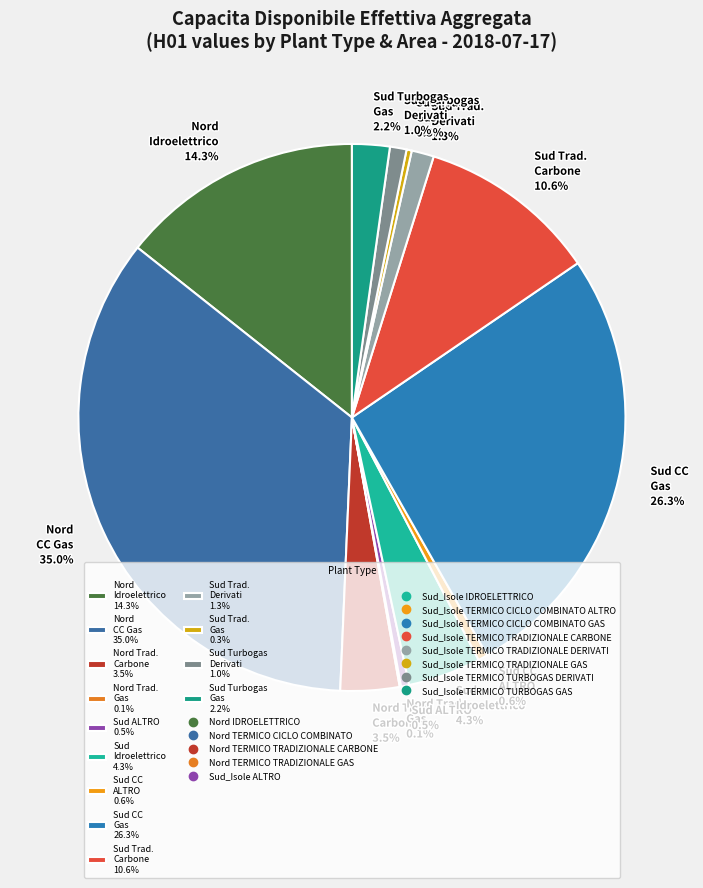

Approximately how many times larger is the value at Sud Turbogas Gas 2.2% compared to Sud Idroelettrico 4.3%?

0.5